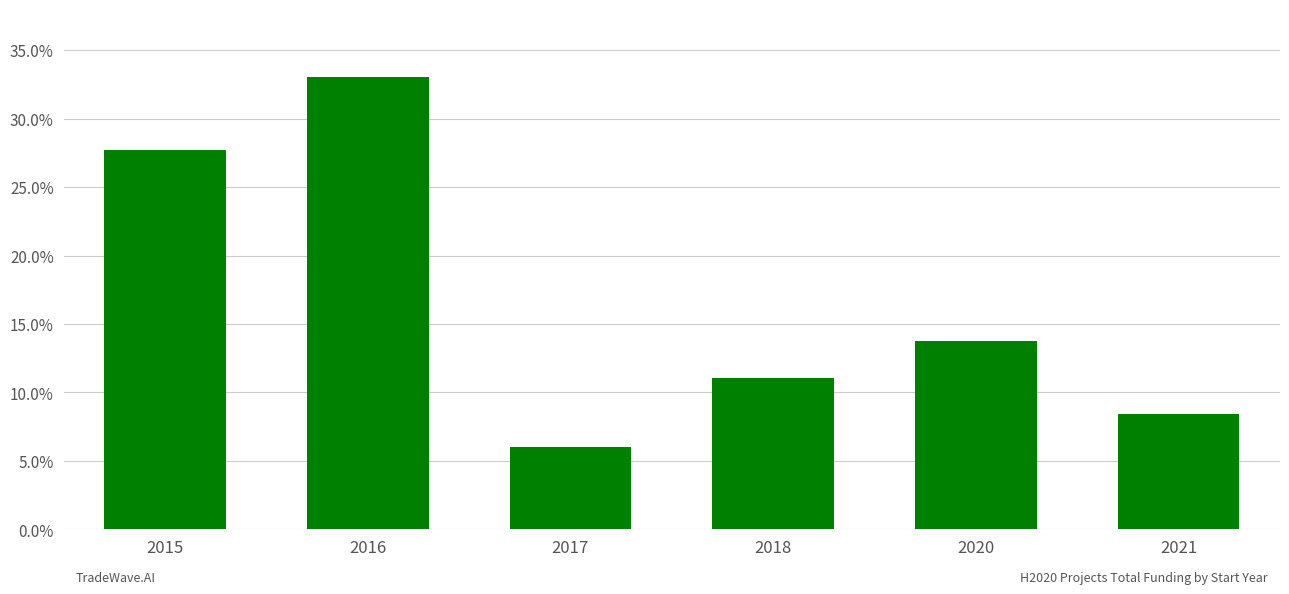

List the labels in order of value, smallest first.

2017, 2021, 2018, 2020, 2015, 2016